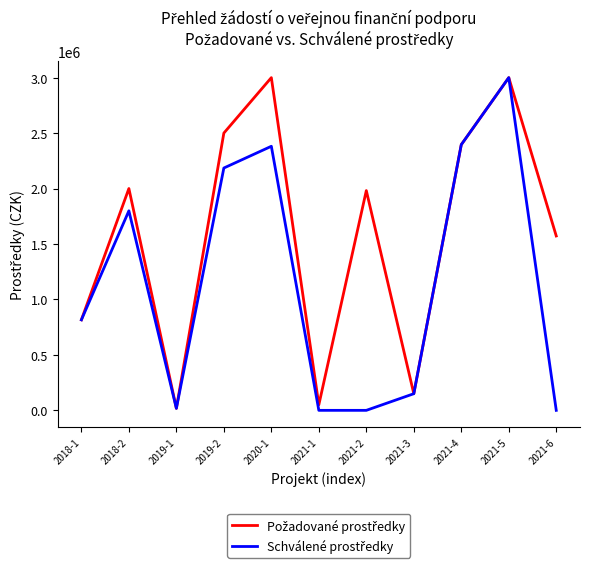

What position from the left is 2021-1?

6